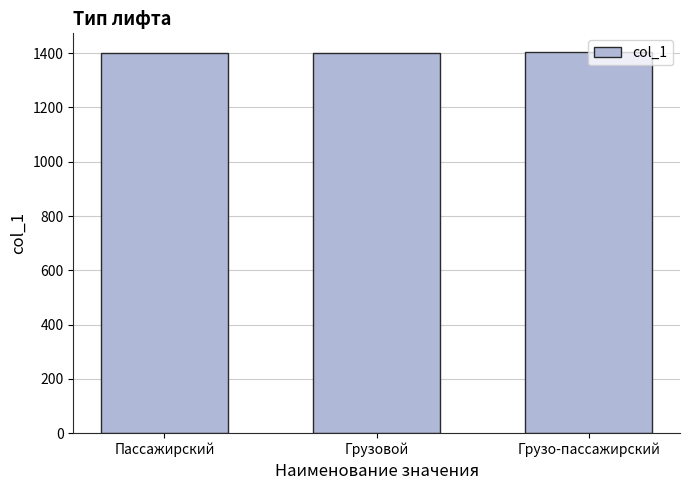

Does the chart contain any negative values?

No